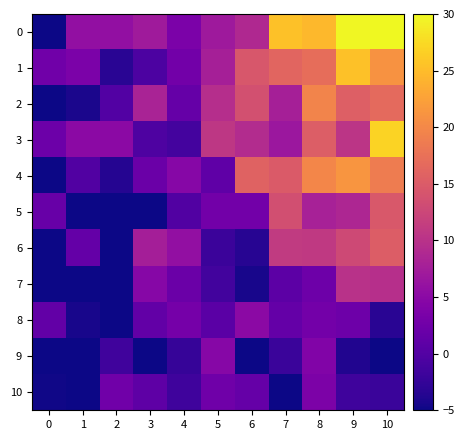

Which category has the highest value across all series?

10